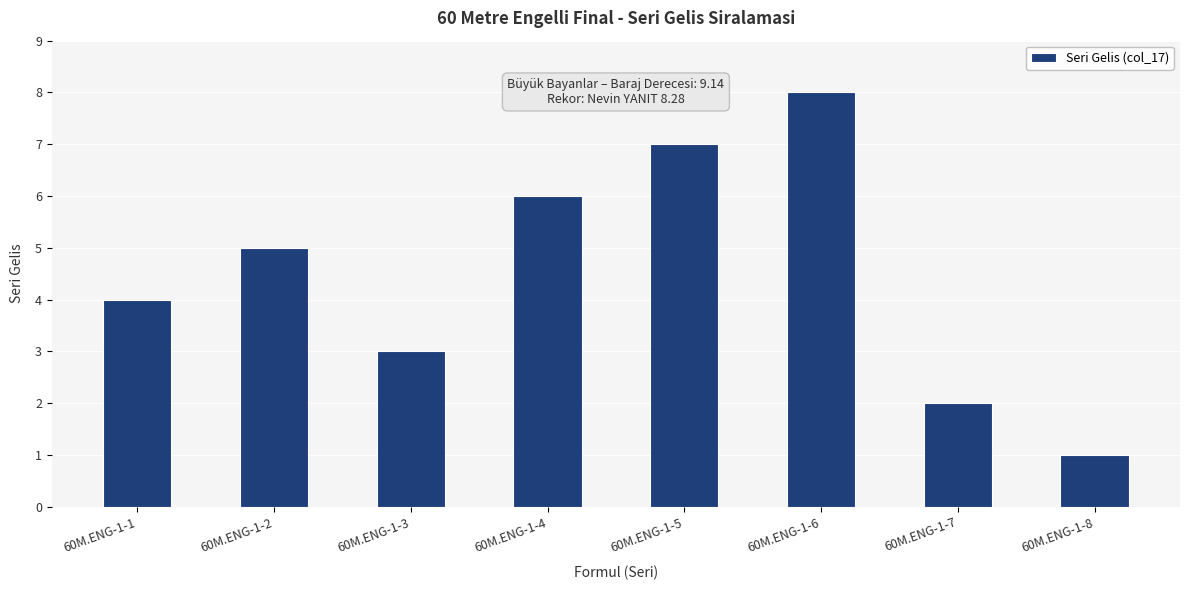

What is the difference between the second highest and minimum values?

6